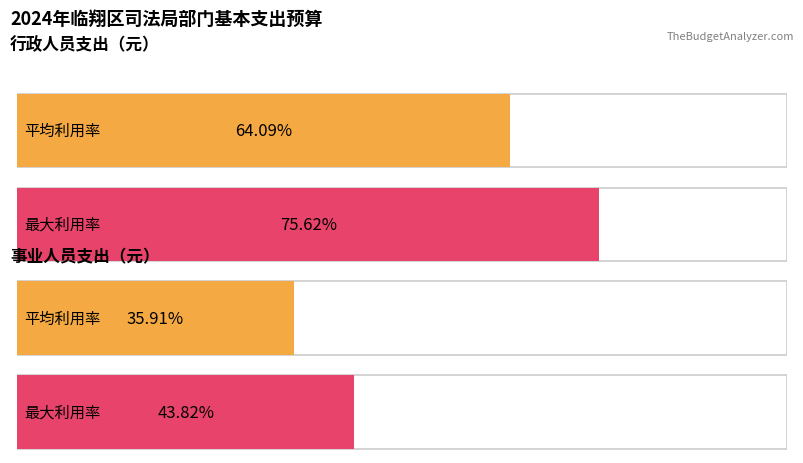

Between 事业人员支出工资 and 行政人员支出工资, which is larger?

行政人员支出工资